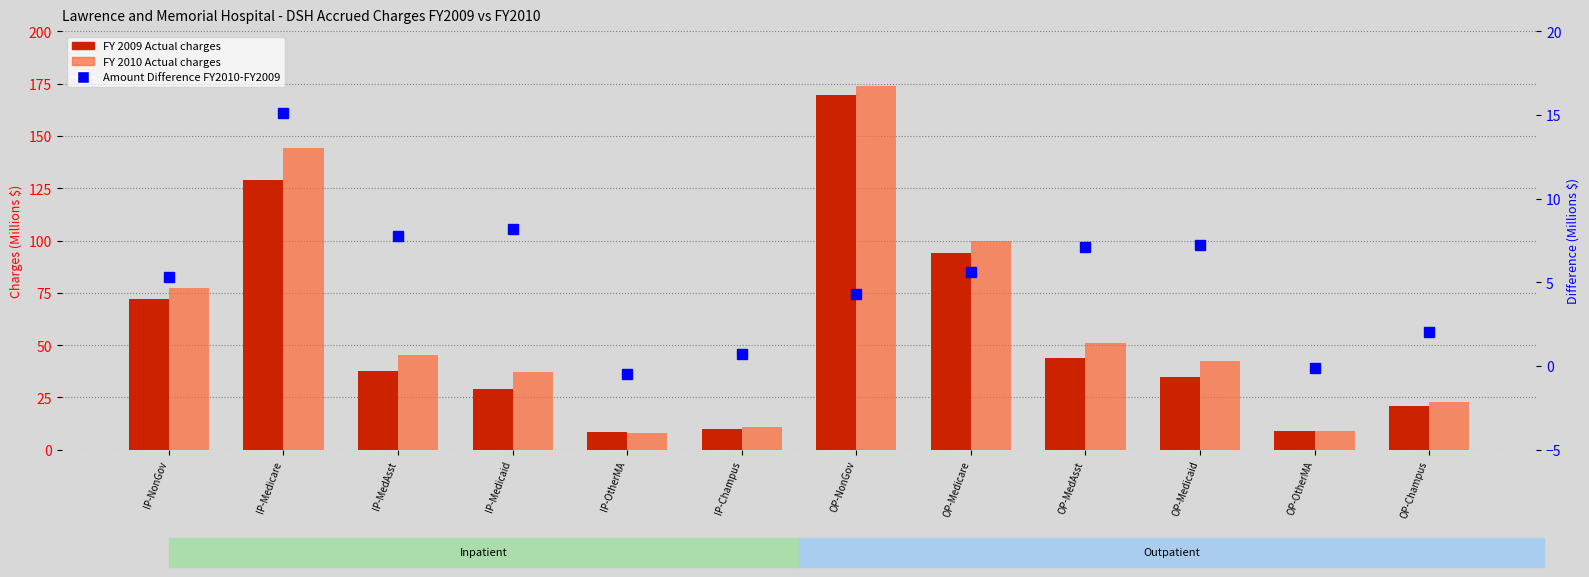

Are the bars horizontal?

No